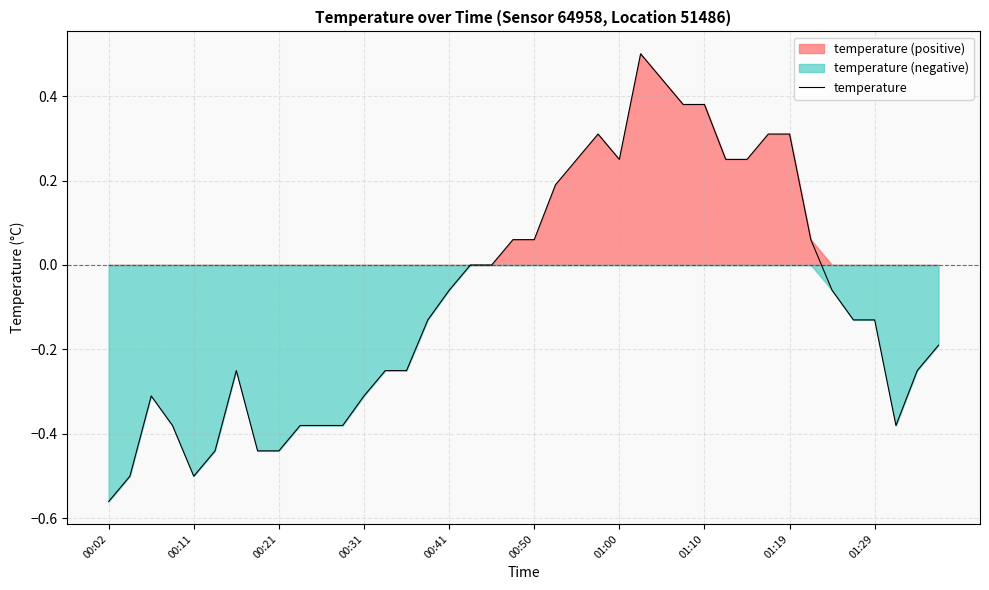

How many negative values are there?

23